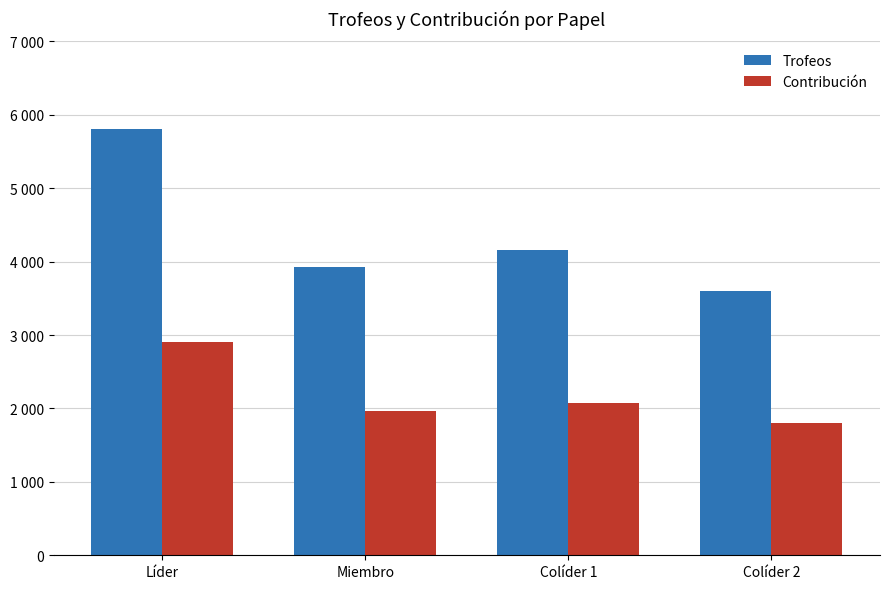

Which series changed the most between Líder and Miembro?

Trofeos